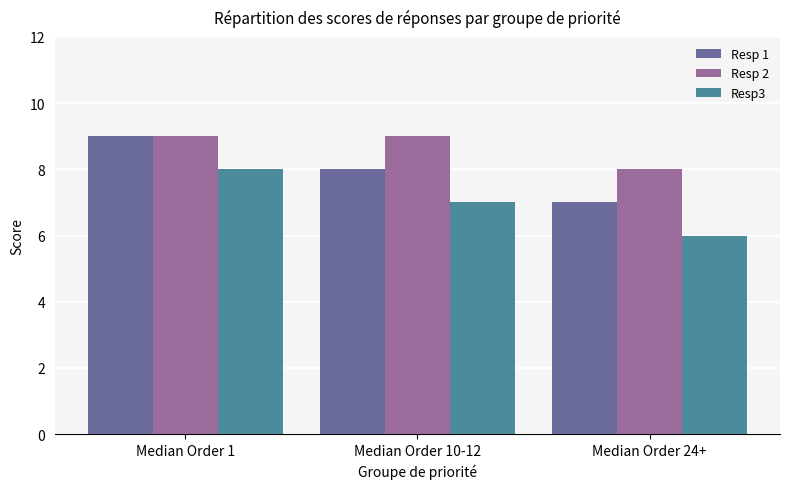

How many data points in Resp 1 are less than 8?

1